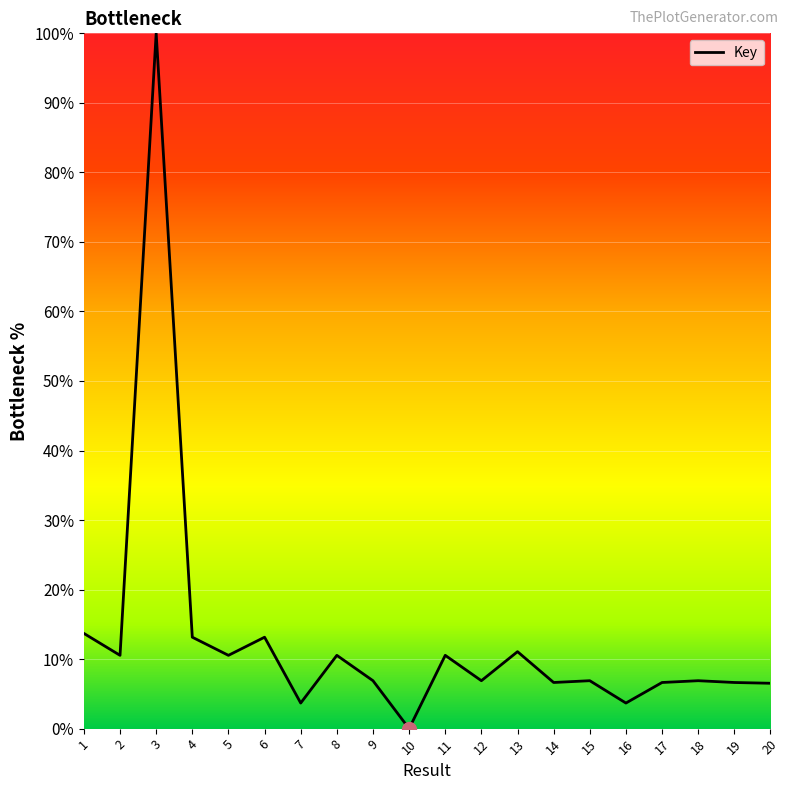

Which category has the lowest value across all series?

10